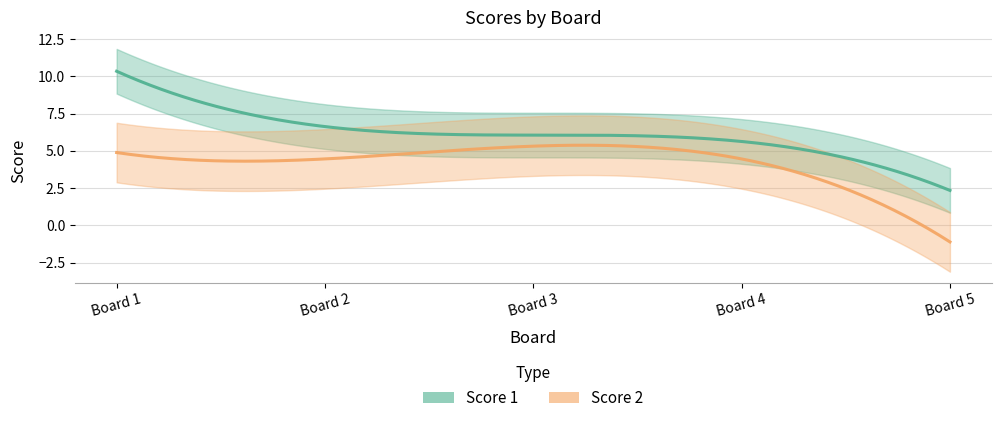

How many lines are shown in the chart?

2